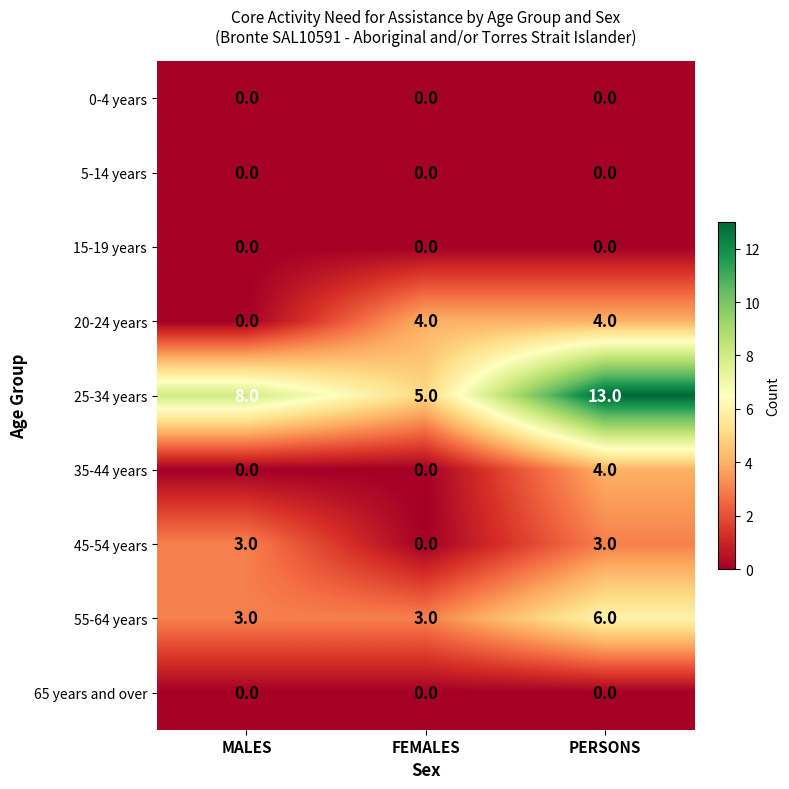

Count the number of data series in this chart.

9